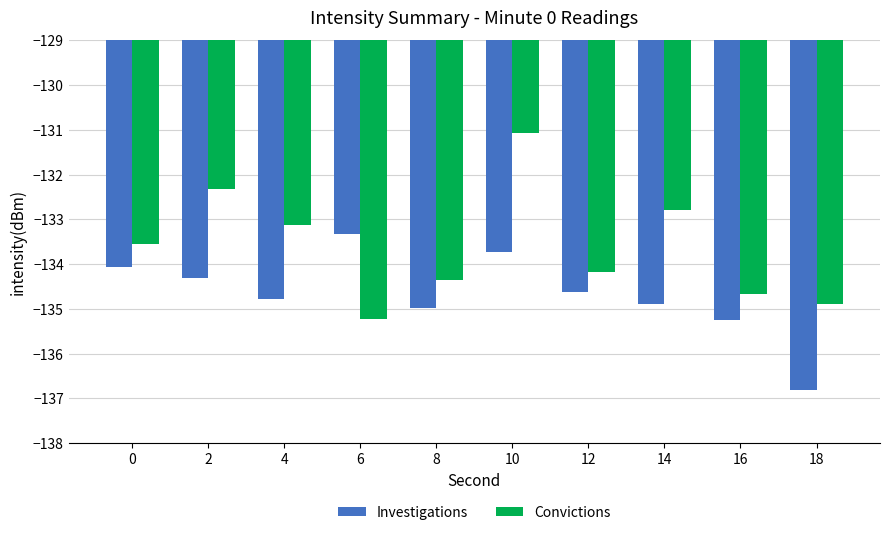

What is the value of the Investigations bar at the 1st from the left?

-134.1